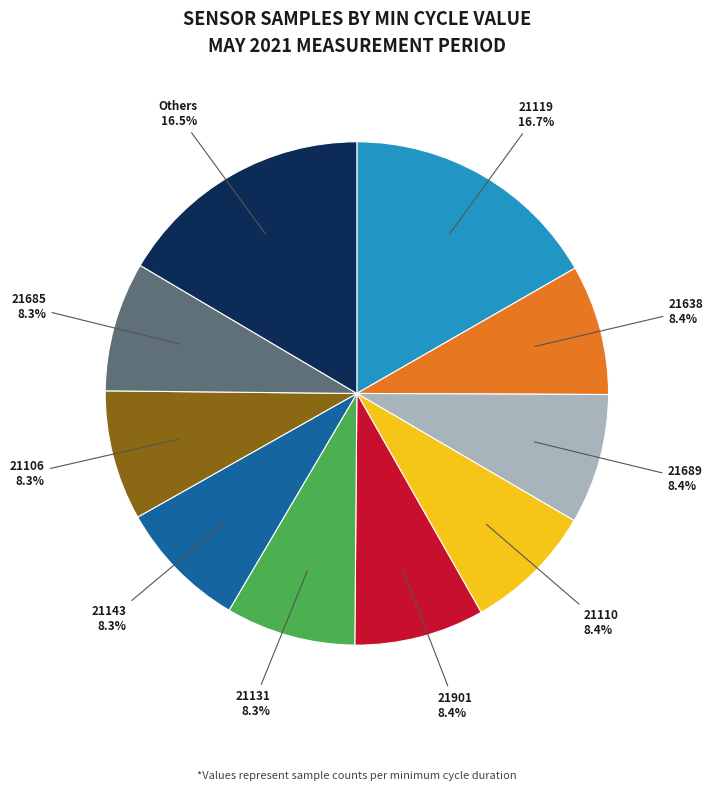

What percentage is the 21689 slice, to the nearest percent?

8%